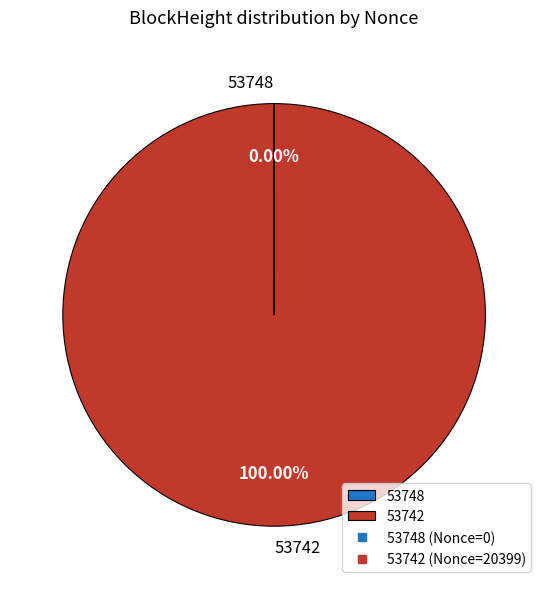

Is 53742 the majority of the pie?

Yes